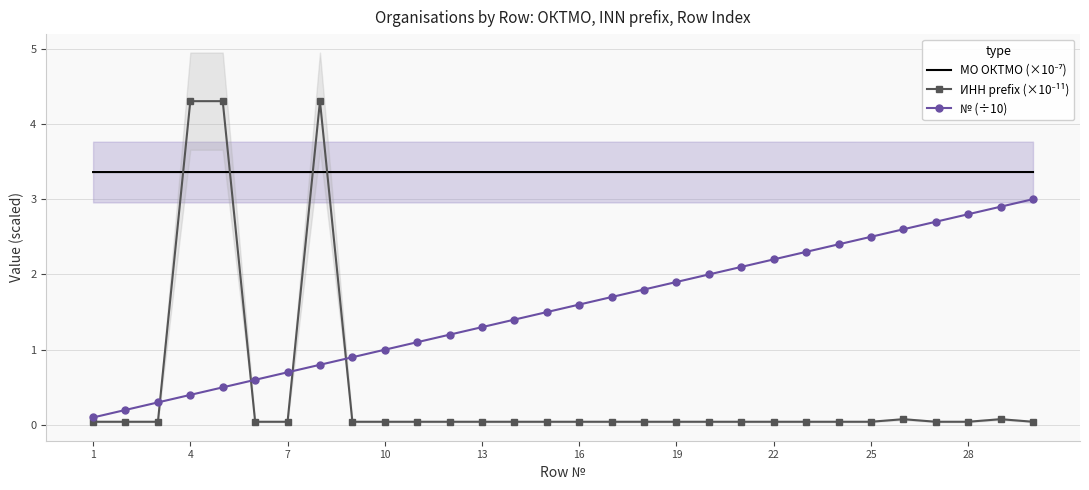

True or false: № (÷10) has a value of 2.2 at 22.

True